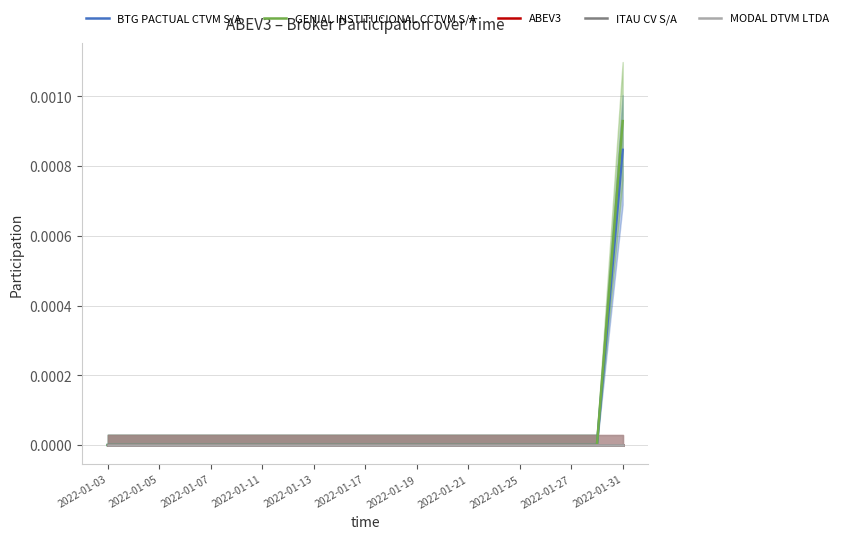

Reading left to right, transcribe all the data shown in this chart.

BTG PACTUAL CTVM S/A: 0.0	0.0	0.0	0.0	0.0	0.0	0.0	0.0	0.0	0.0	0.0	0.0	0.0	0.0	0.0	0.0	0.0	0.0	0.0	0.0	0.0
GENIAL INSTITUCIONAL CCTVM S/A: 0.0	0.0	0.0	0.0	0.0	0.0	0.0	0.0	0.0	0.0	0.0	0.0	0.0	0.0	0.0	0.0	0.0	0.0	0.0	0.0	0.0
ABEV3: 0.0	0.0	0.0	0.0	0.0	0.0	0.0	0.0	0.0	0.0	0.0	0.0	0.0	0.0	0.0	0.0	0.0	0.0	0.0	0.0	0.0
ITAU CV S/A: 0.0	0.0	0.0	0.0	0.0	0.0	0.0	0.0	0.0	0.0	0.0	0.0	0.0	0.0	0.0	0.0	0.0	0.0	0.0	0.0	0.0
MODAL DTVM LTDA: 0.0	0.0	0.0	0.0	0.0	0.0	0.0	0.0	0.0	0.0	0.0	0.0	0.0	0.0	0.0	0.0	0.0	0.0	0.0	0.0	0.0